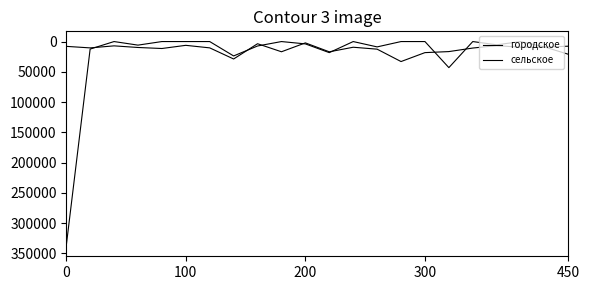

Which series has the largest total across all categories?

городское